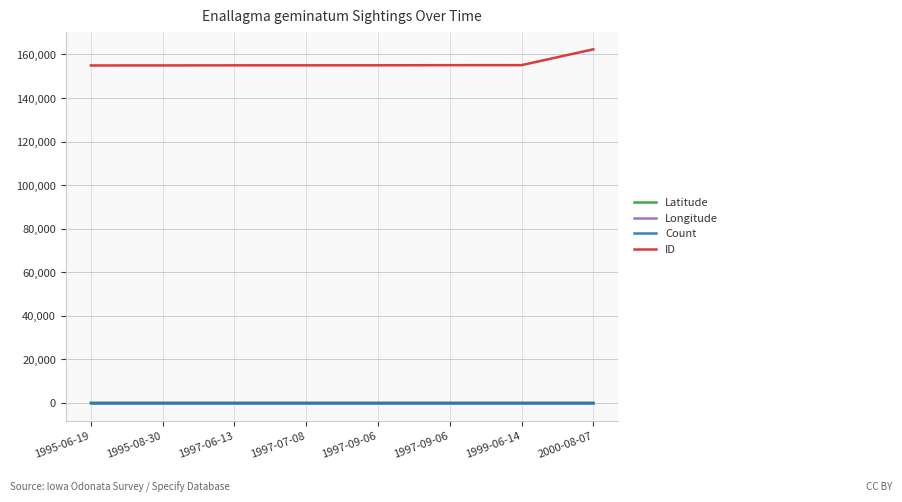

Which series changed the most between 1997-06-13 and 1997-09-06?

ID